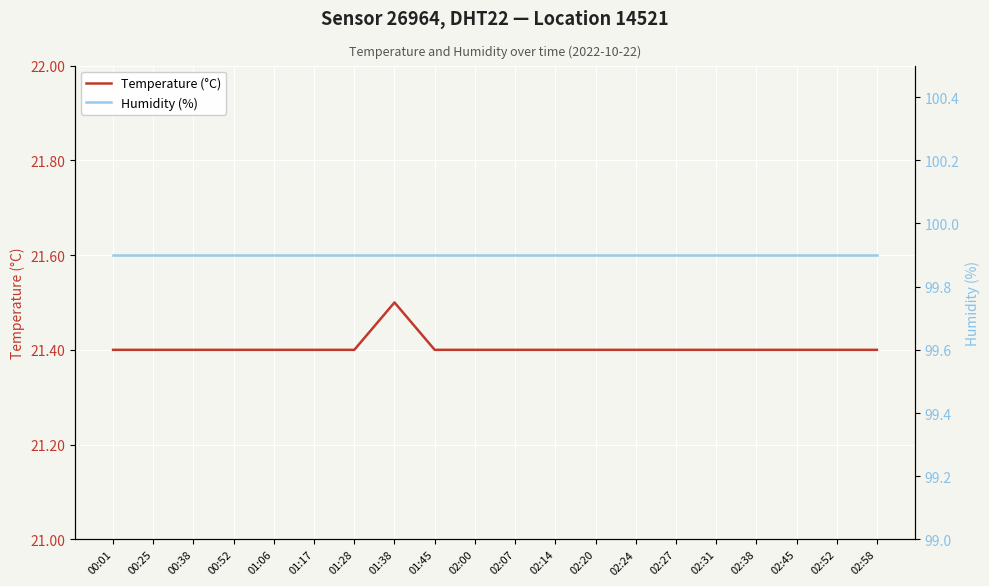

Rank the series at 00:01 from lowest to highest value.

Temperature (°C), Humidity (%)